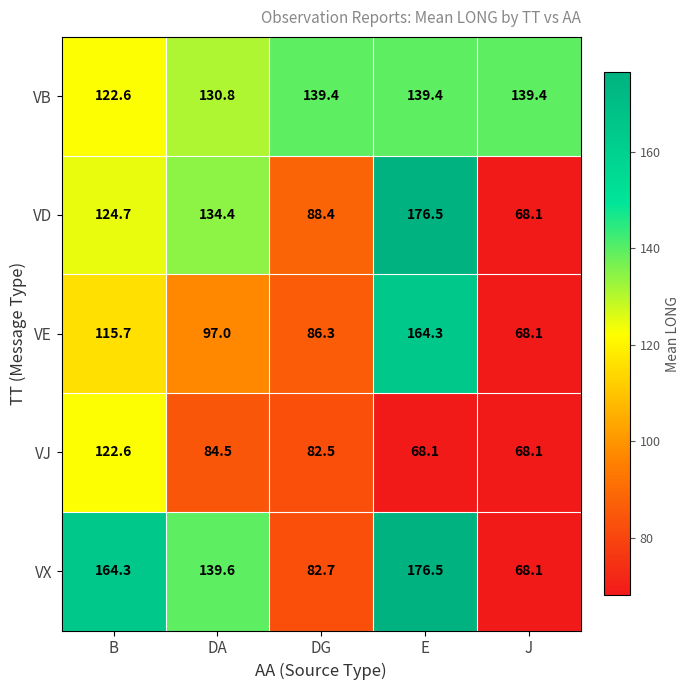

Between DG and E, which series saw the biggest shift?

VX